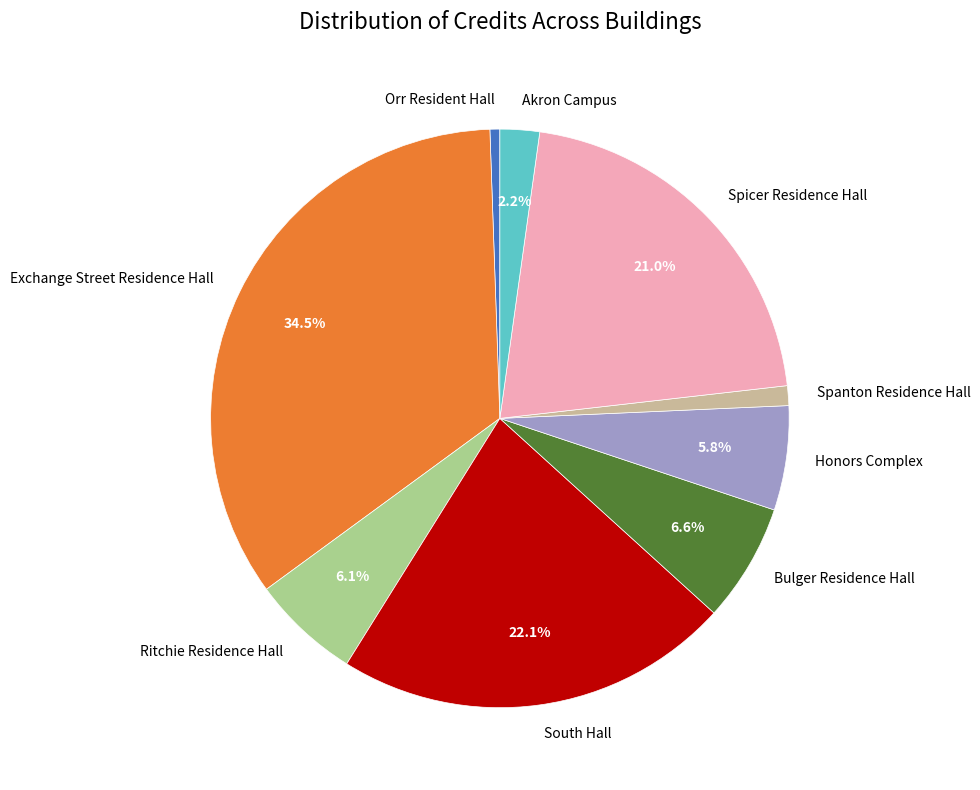

True or false: Bulger Residence Hall accounts for 13% of the total.

False